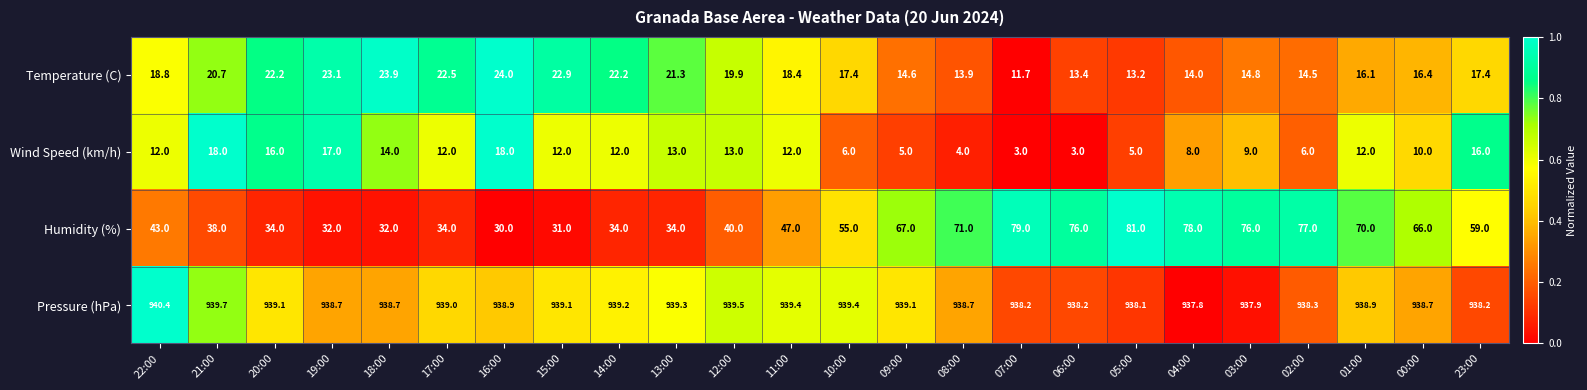

Rank the series at 21:00 from highest to lowest value.

Pressure (hPa), Humidity (%), Temperature (C), Wind Speed (km/h)